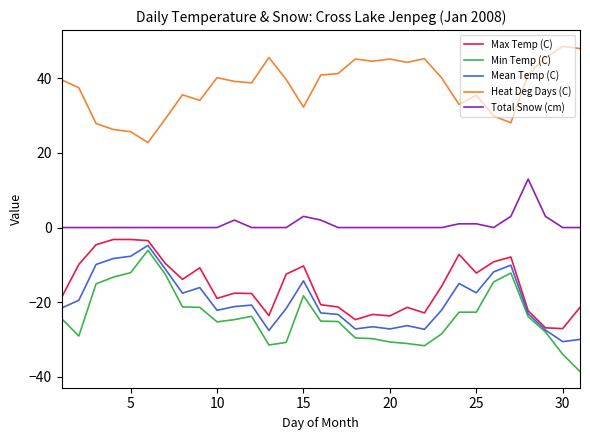

True or false: Mean Temp (C) and Total Snow (cm) intersect in this chart.

False